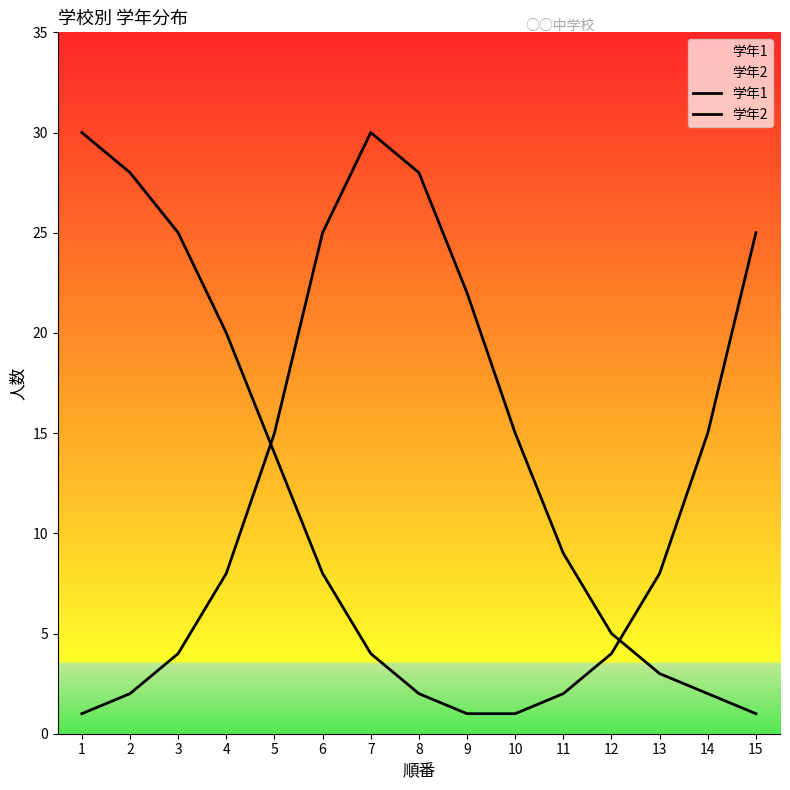

What is the value of the 学年2 point at the 3rd from the left?

4